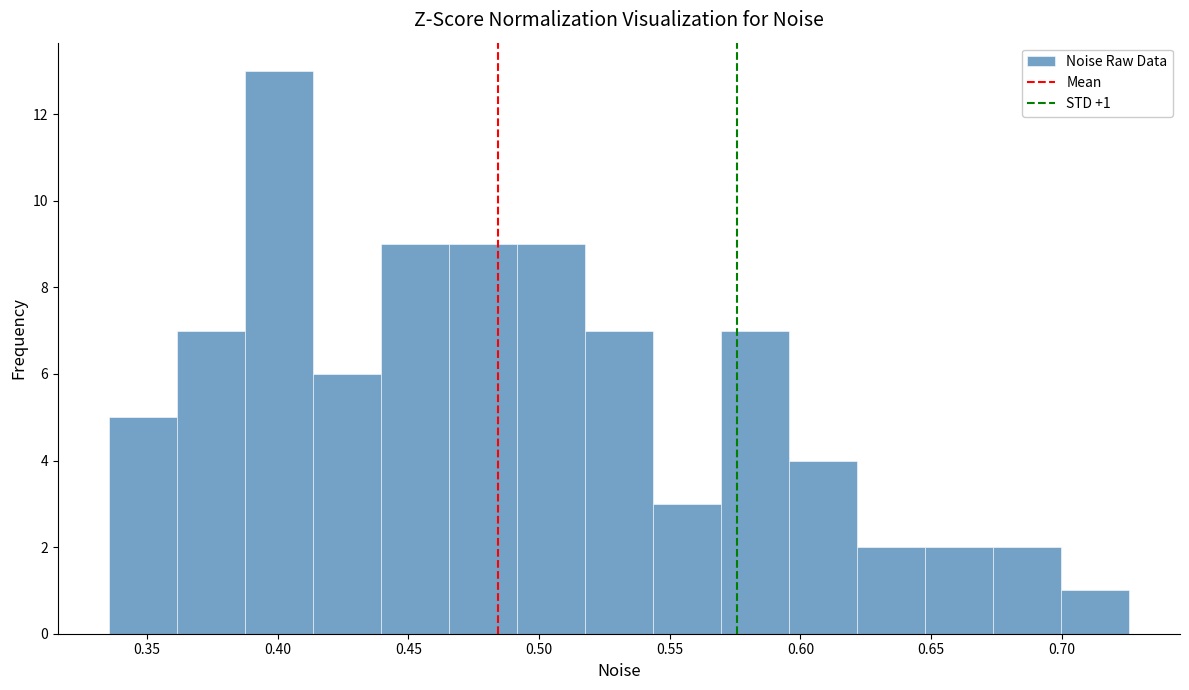

Over which range of the x-axis is the bar tallest?

0.385 to 0.415